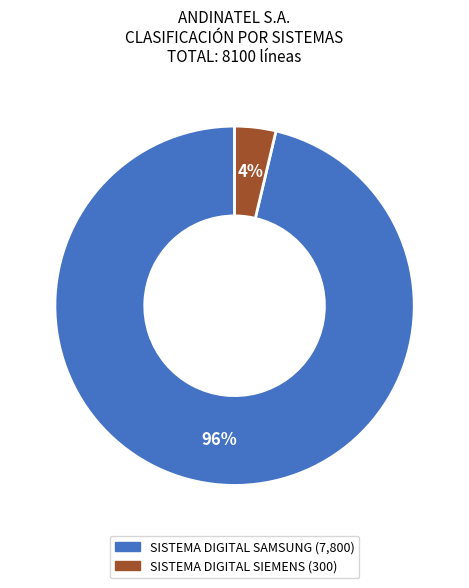

To the nearest percent, what is the average slice percentage?

50%